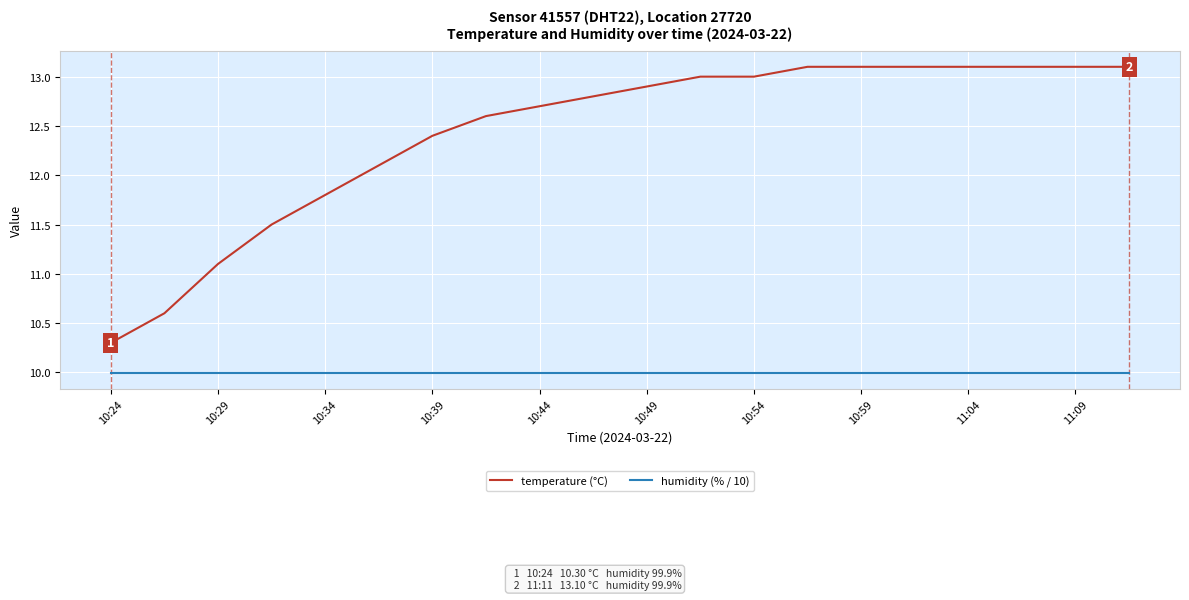

Which series has the largest total across all categories?

temperature (°C)